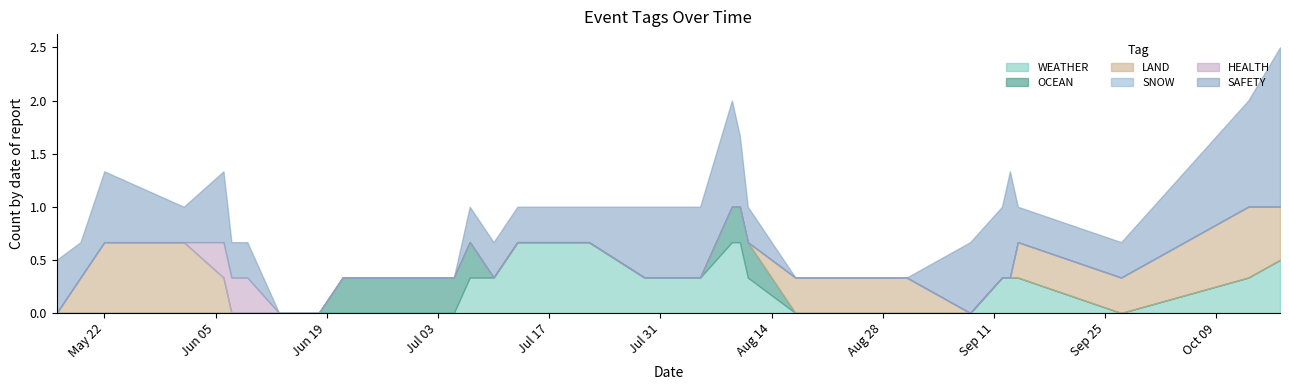

Rank the categories by WEATHER value from highest to lowest.

2023-07-10, 2023-07-17, 2023-07-22, 2023-08-09, 2023-08-10, 2023-09-13, 2023-10-17, 2023-05-16, 2023-05-19, 2023-05-22, 2023-05-22, 2023-06-01, 2023-06-06, 2023-06-07, 2023-06-07, 2023-06-09, 2023-06-13, 2023-06-16, 2023-06-18, 2023-06-21, 2023-07-05, 2023-07-07, 2023-07-13, 2023-07-29, 2023-08-05, 2023-08-11, 2023-08-17, 2023-08-29, 2023-08-31, 2023-09-08, 2023-09-12, 2023-09-12, 2023-09-14, 2023-09-14, 2023-09-27, 2023-10-13, 2023-10-17, 2023-10-17, 2023-10-17